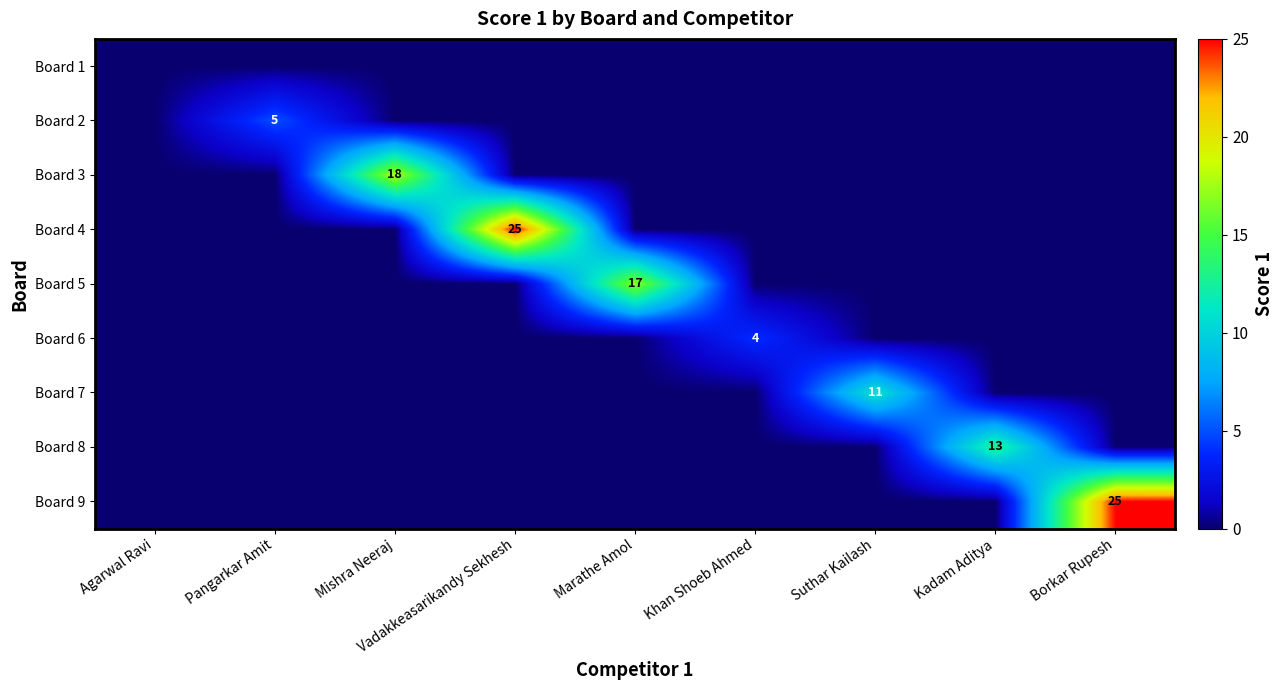

Count the number of data series in this chart.

9